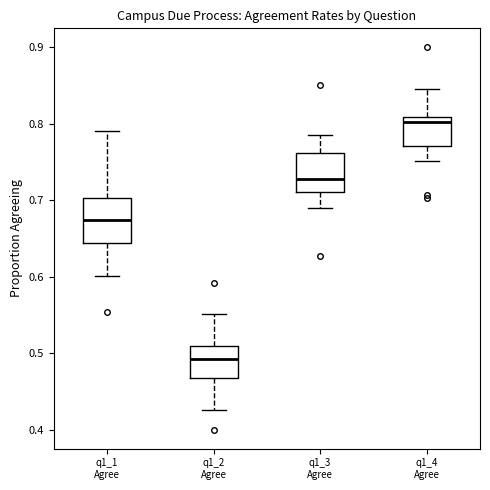

Reading left to right, transcribe this box plot: for each box, give where its median line is, the range the box spans, and where its two whiskers end, as read against the y-axis. The values are not printed on the chart, so give them approximately, as read against the axis.

q1_1 Agree: median 0.67, box 0.64 to 0.70, whiskers 0.60 to 0.79
q1_2 Agree: median 0.49, box 0.47 to 0.51, whiskers 0.43 to 0.55
q1_3 Agree: median 0.73, box 0.71 to 0.76, whiskers 0.69 to 0.79
q1_4 Agree: median 0.80, box 0.77 to 0.81, whiskers 0.75 to 0.85